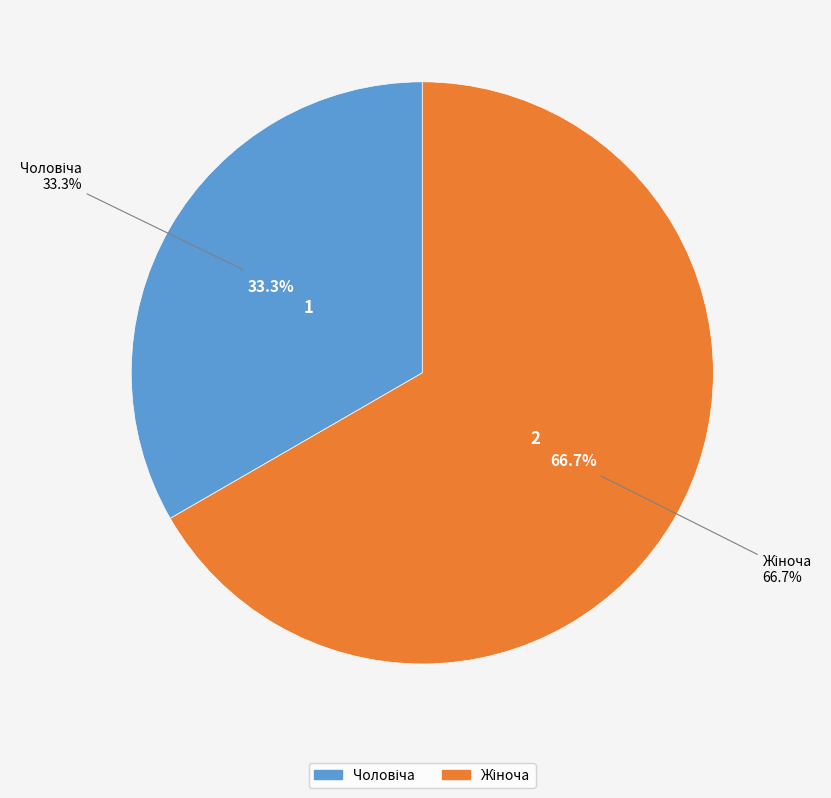

Which slice represents more than half of the pie?

Жіноча